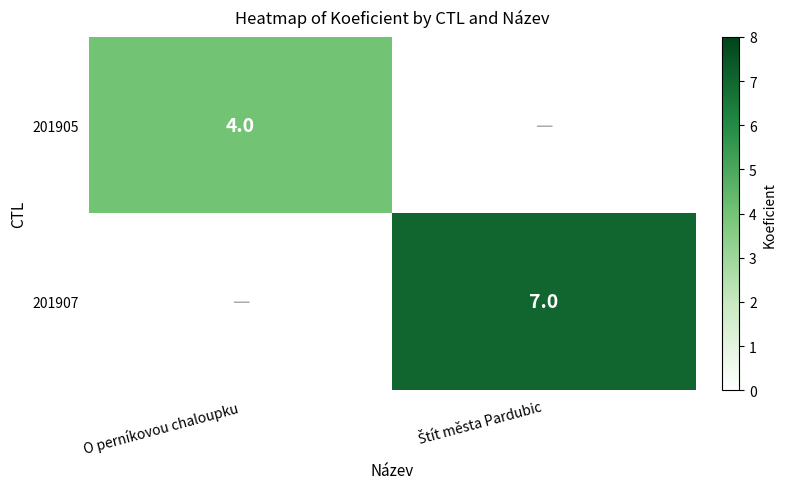

Which label corresponds to the smallest value in the chart?

Štít města Pardubic